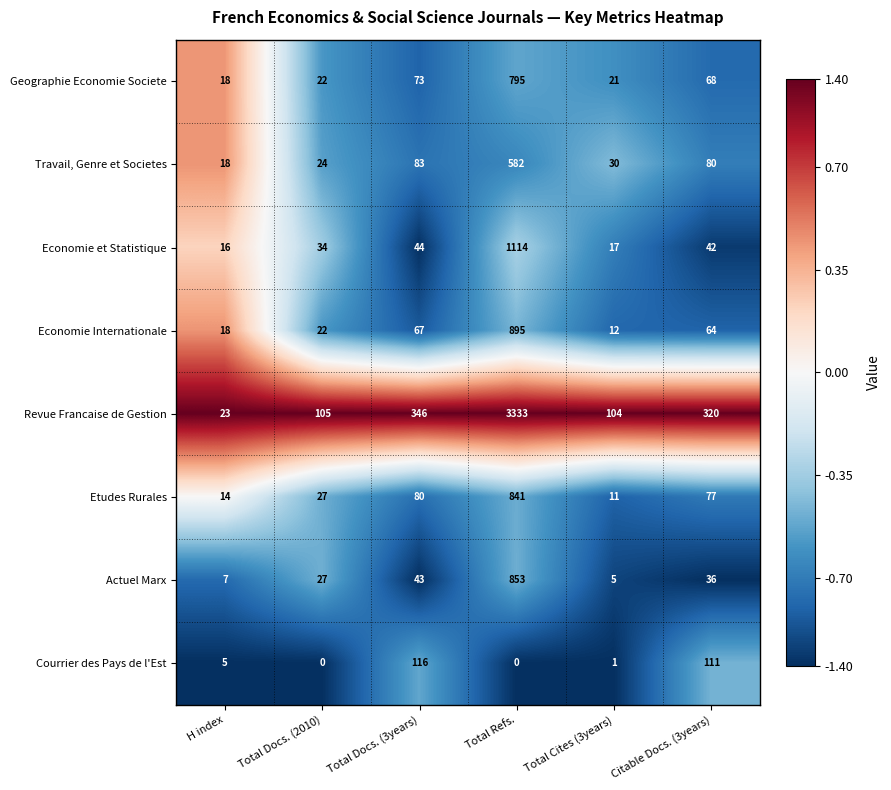

How many categories are shown in the chart?

6